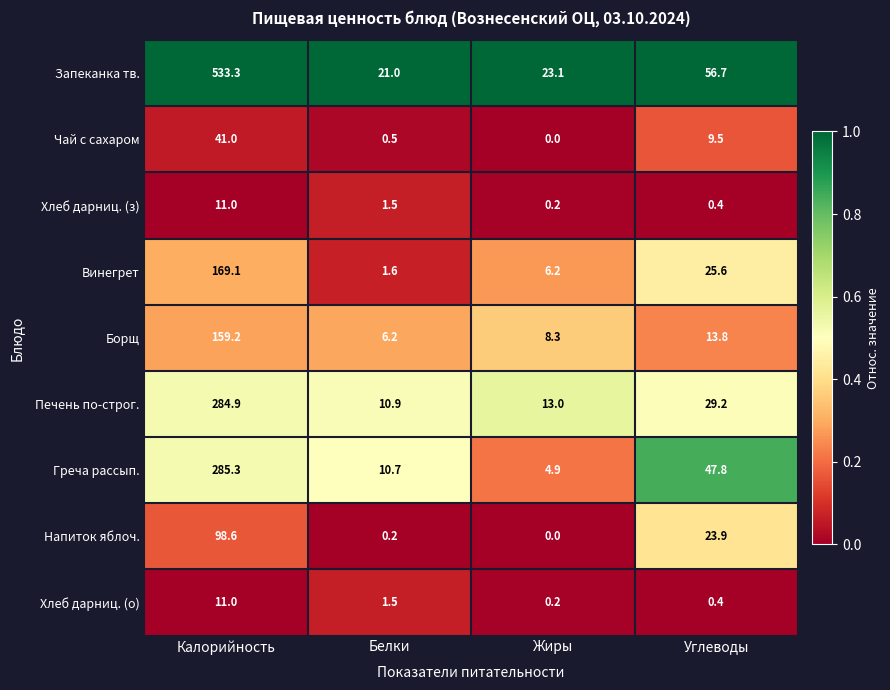

What is the spread (max minus min) of values at Калорийность?

522.3